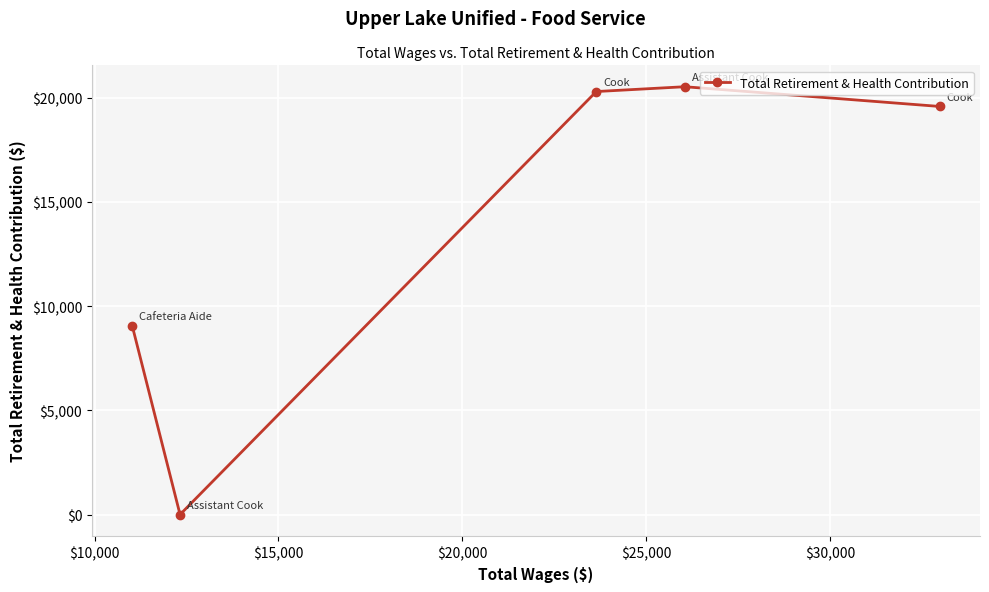

What is the sum of all values?

69425